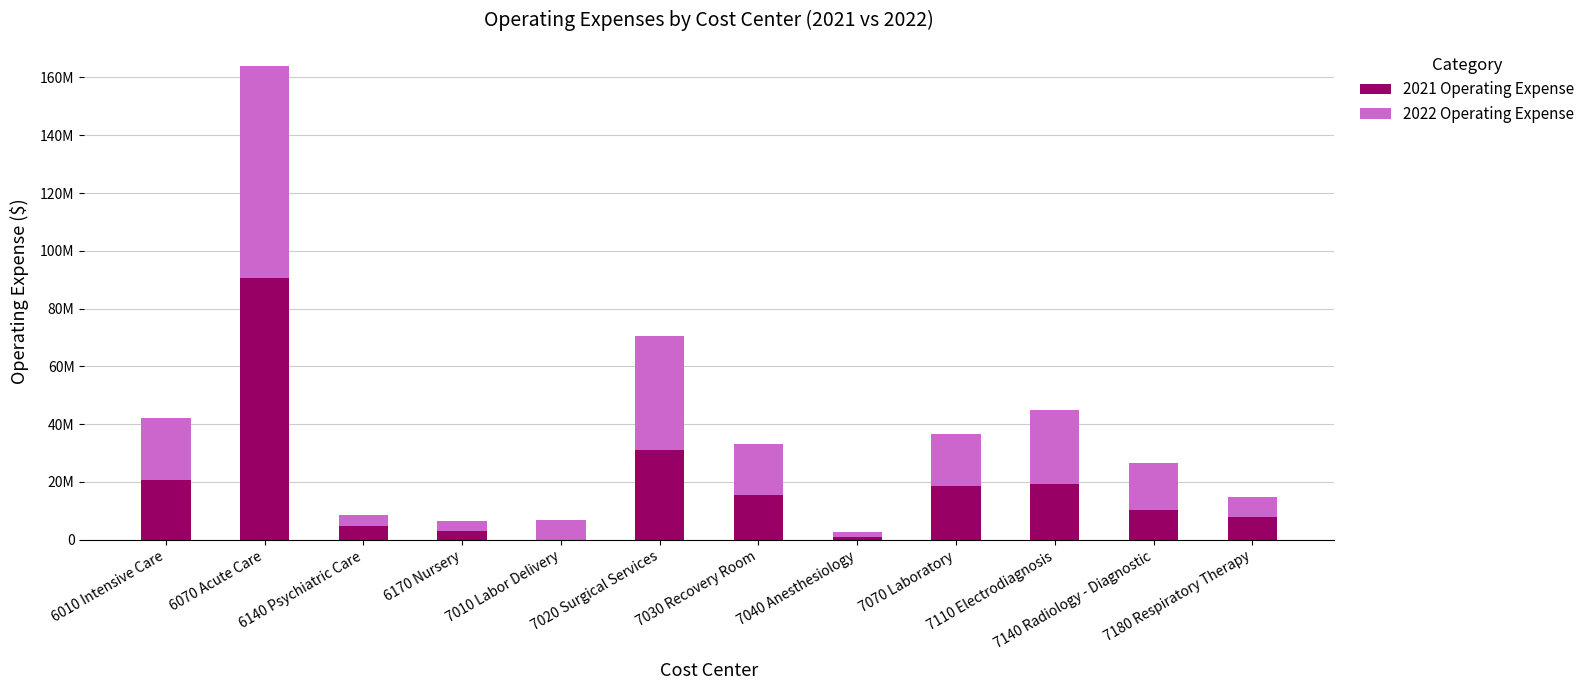

Which series has the largest total across all categories?

2022 Operating Expense